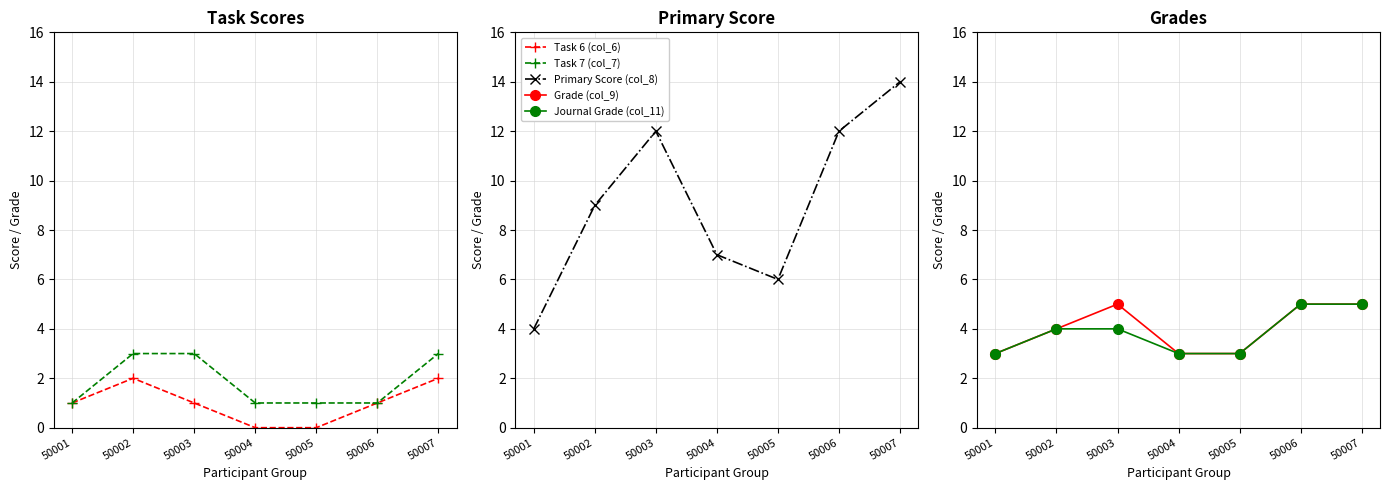

How many data points does each series have?

7